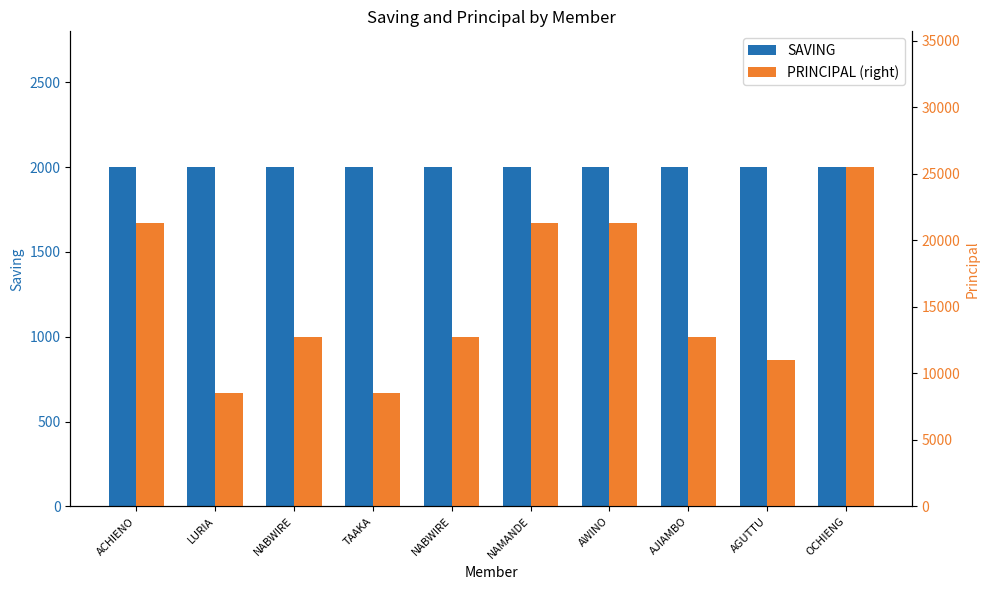

What is the sum of the PRINCIPAL (right) values at NABWIRE and AGUTTU?

23700